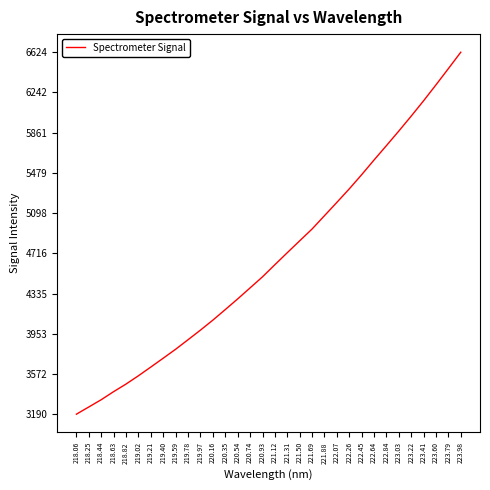

What is the difference between the second highest and second lowest values?

3209.6